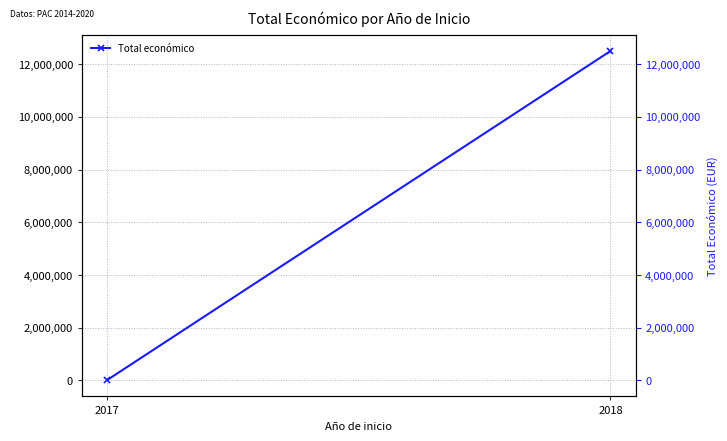

How many lines are shown in the chart?

1